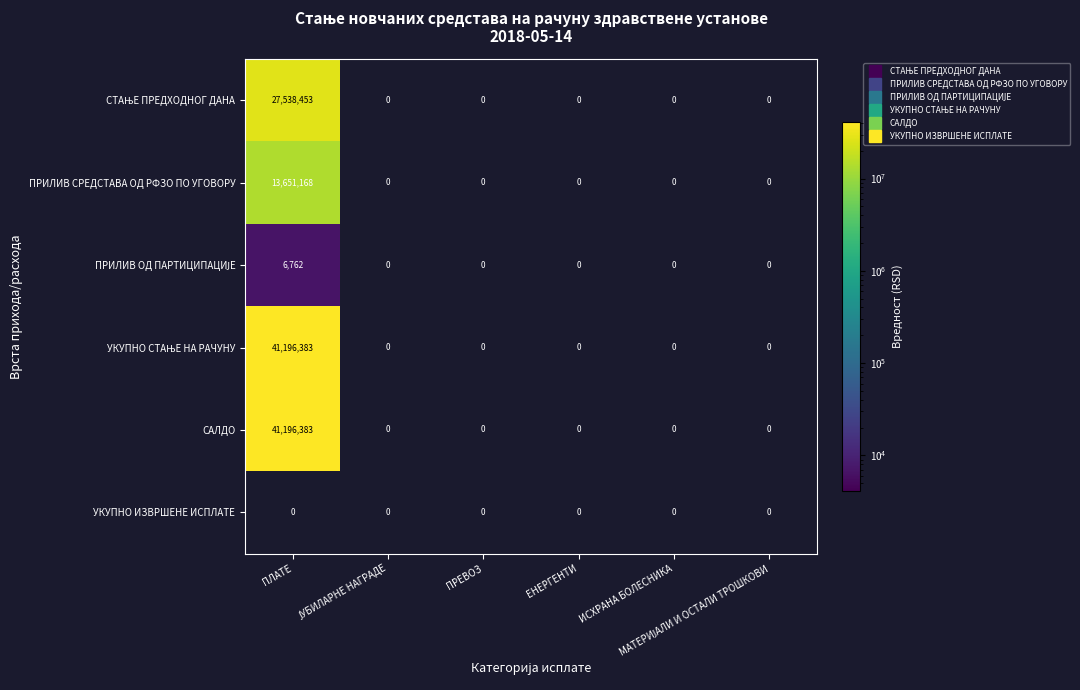

What is the average value of the САЛДО series?

6866064